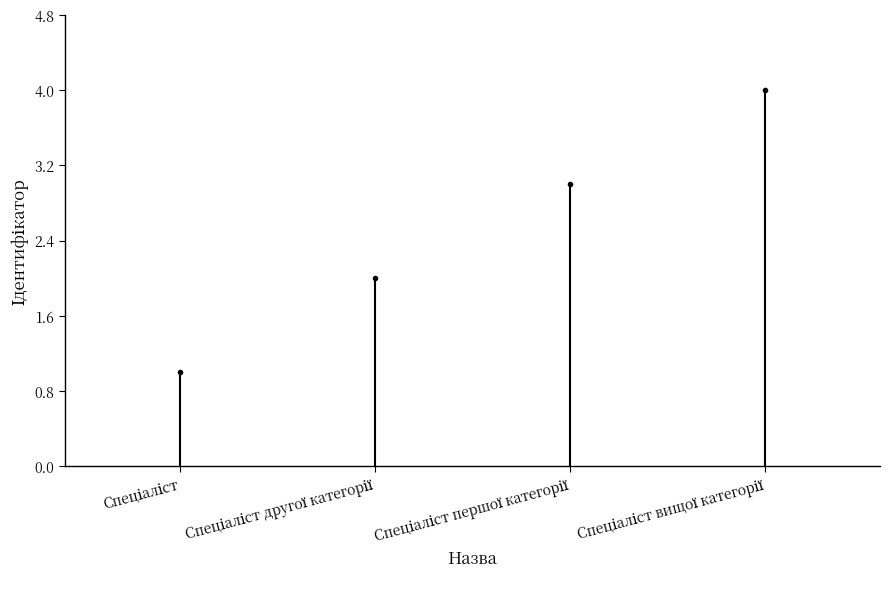

What is the greatest value displayed?

4